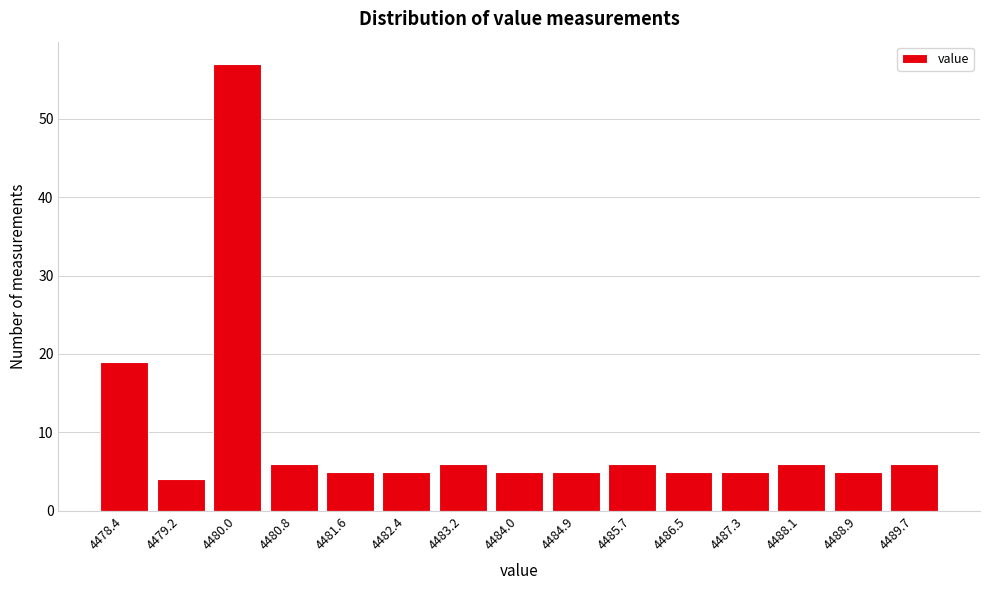

Reading right to left, transcribe all the data shown in this chart.

4489.7=6	4488.9=5	4488.1=6	4487.3=5	4486.5=5	4485.7=6	4484.9=5	4484.0=5	4483.2=6	4482.4=5	4481.6=5	4480.8=6	4480.0=57	4479.2=4	4478.4=19